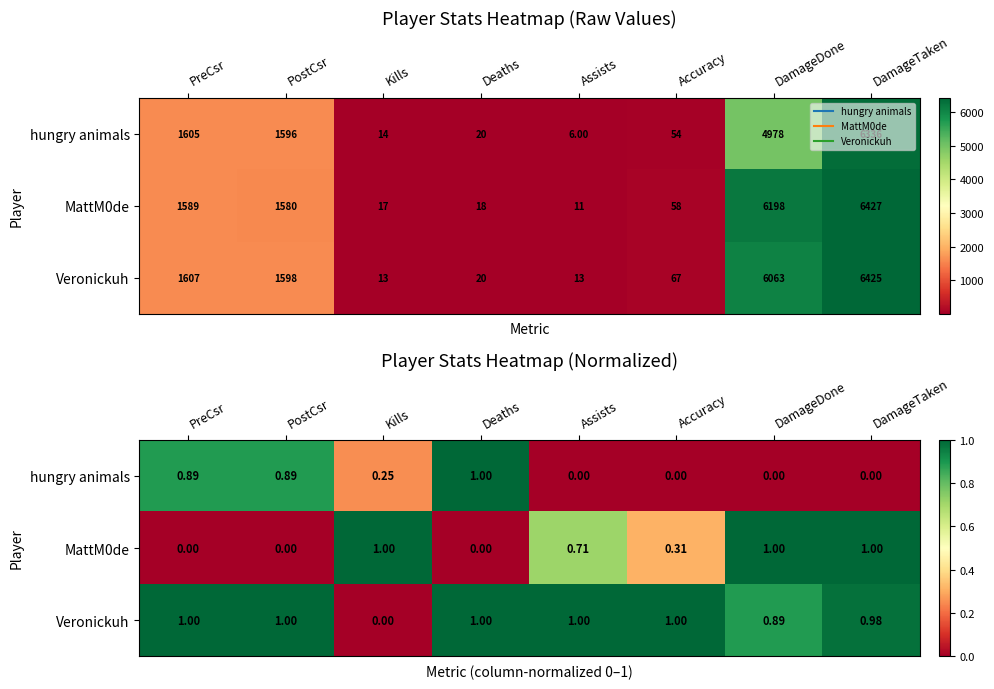

The Veronickuh series shows 0.5 at DamageDone. True or false?

False